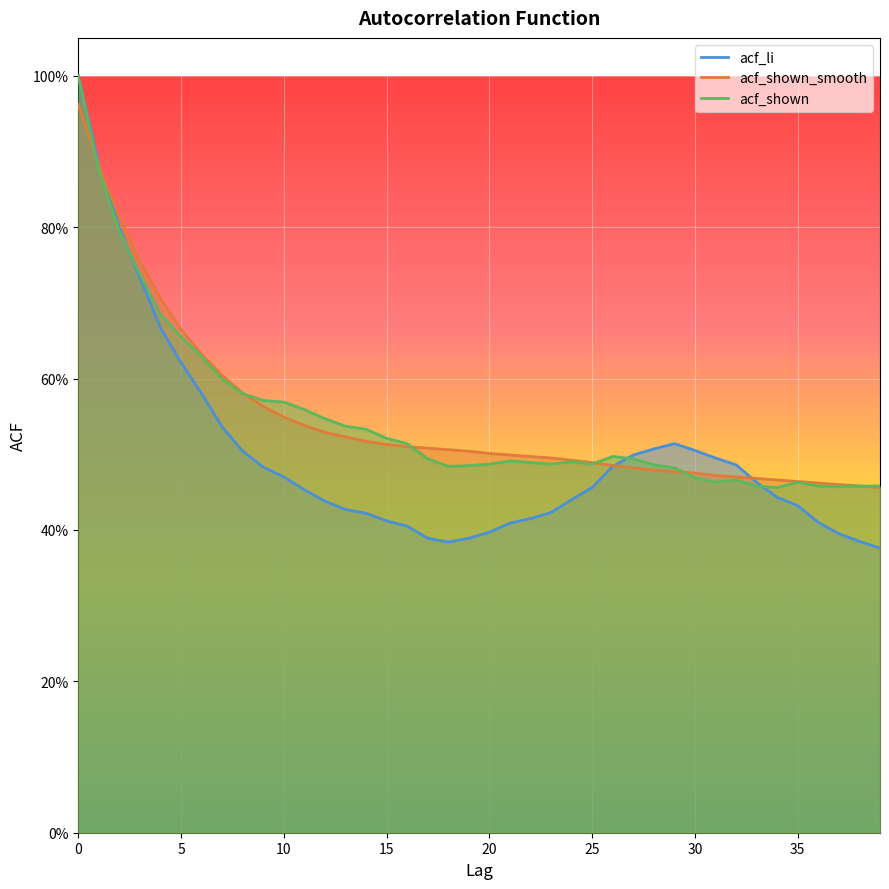

Rank the series at 16 from highest to lowest value.

acf_shown, acf_shown_smooth, acf_li